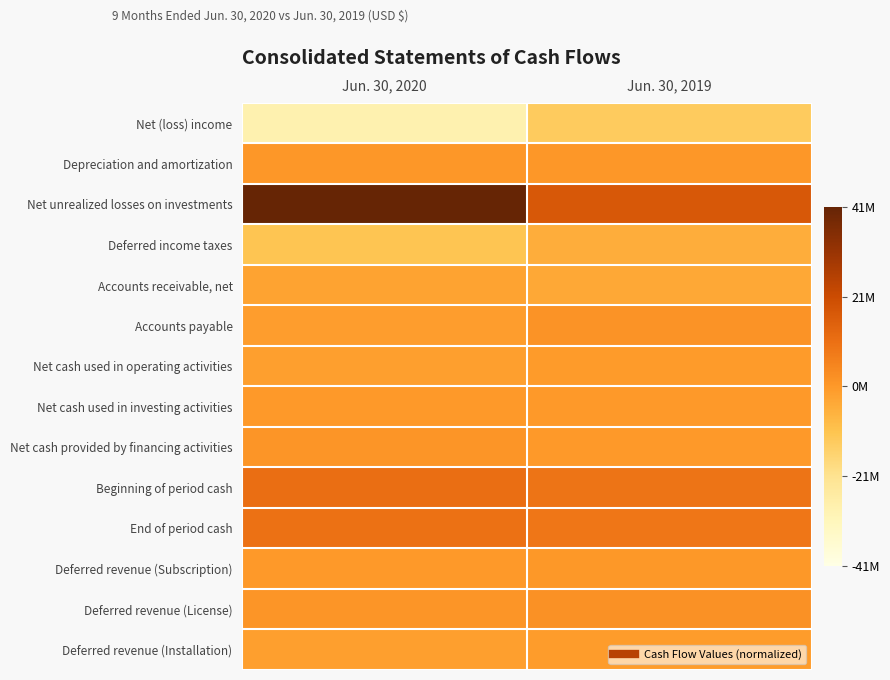

At which category is the sum across all series the highest?

Jun. 30, 2020